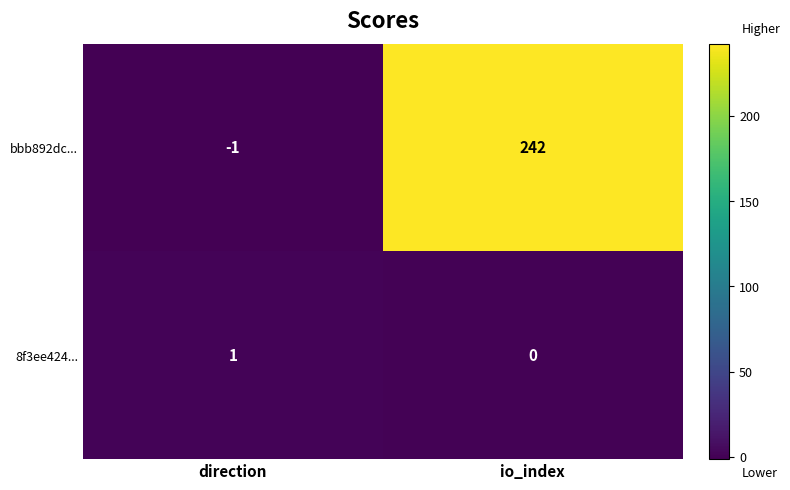

Which series changed the most between direction and io_index?

bbb892dc...